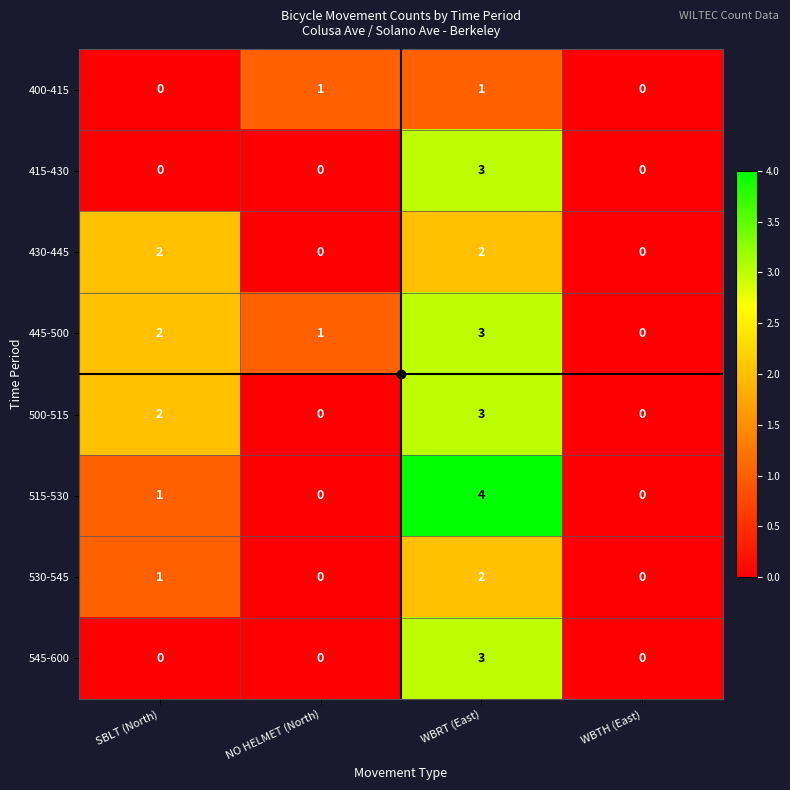

What is the difference between the 515-530 values at NO HELMET (North) and WBRT (East)?

4